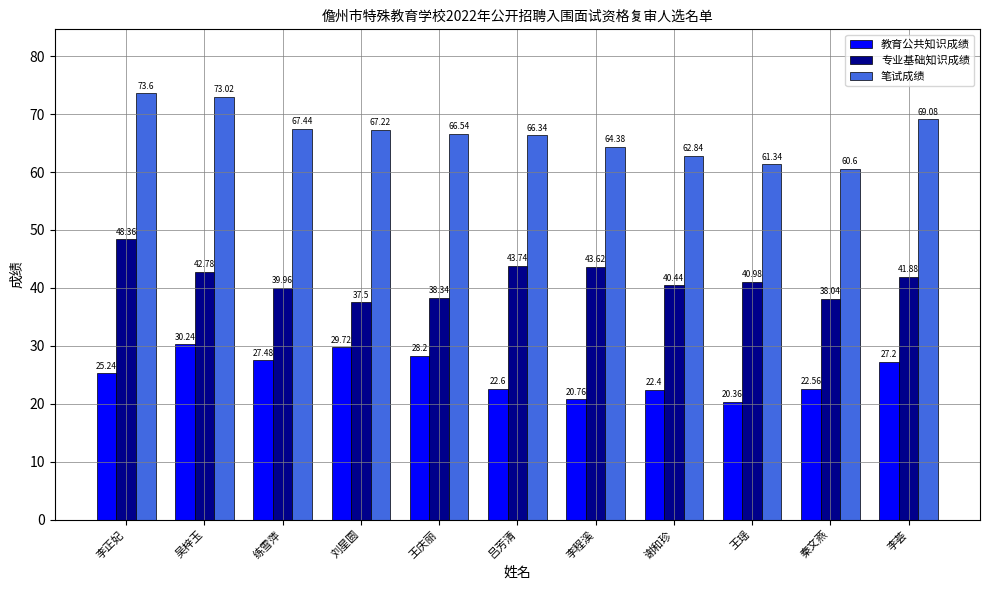

How many data points in 专业基础知识成绩 are above 40?

7